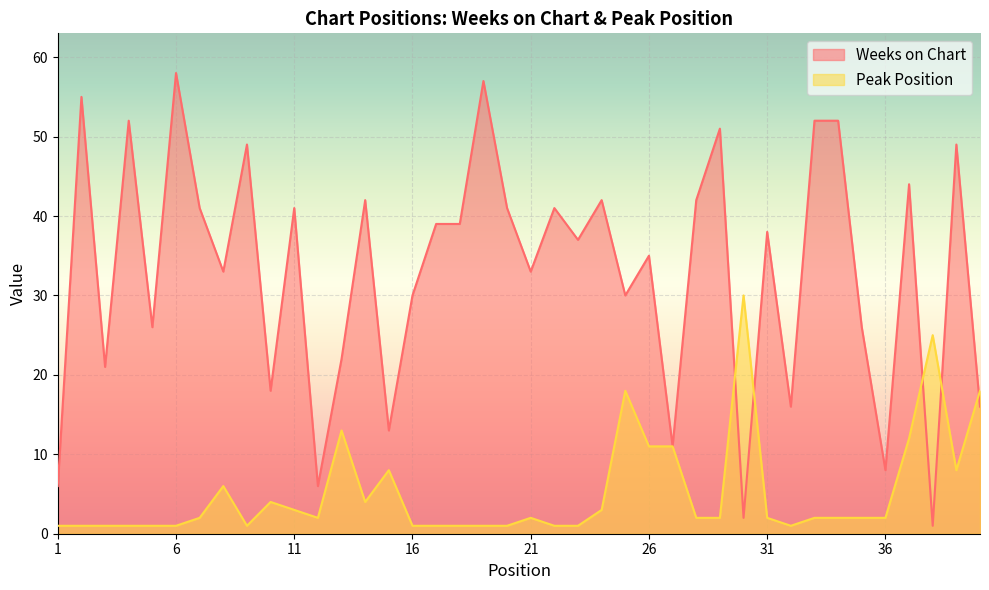

Rank the categories by Peak Position value from highest to lowest.

30, 38, 25, 40, 13, 37, 26, 27, 15, 39, 8, 10, 14, 11, 24, 7, 12, 21, 28, 29, 31, 33, 34, 35, 36, 1, 2, 3, 4, 5, 6, 9, 16, 17, 18, 19, 20, 22, 23, 32